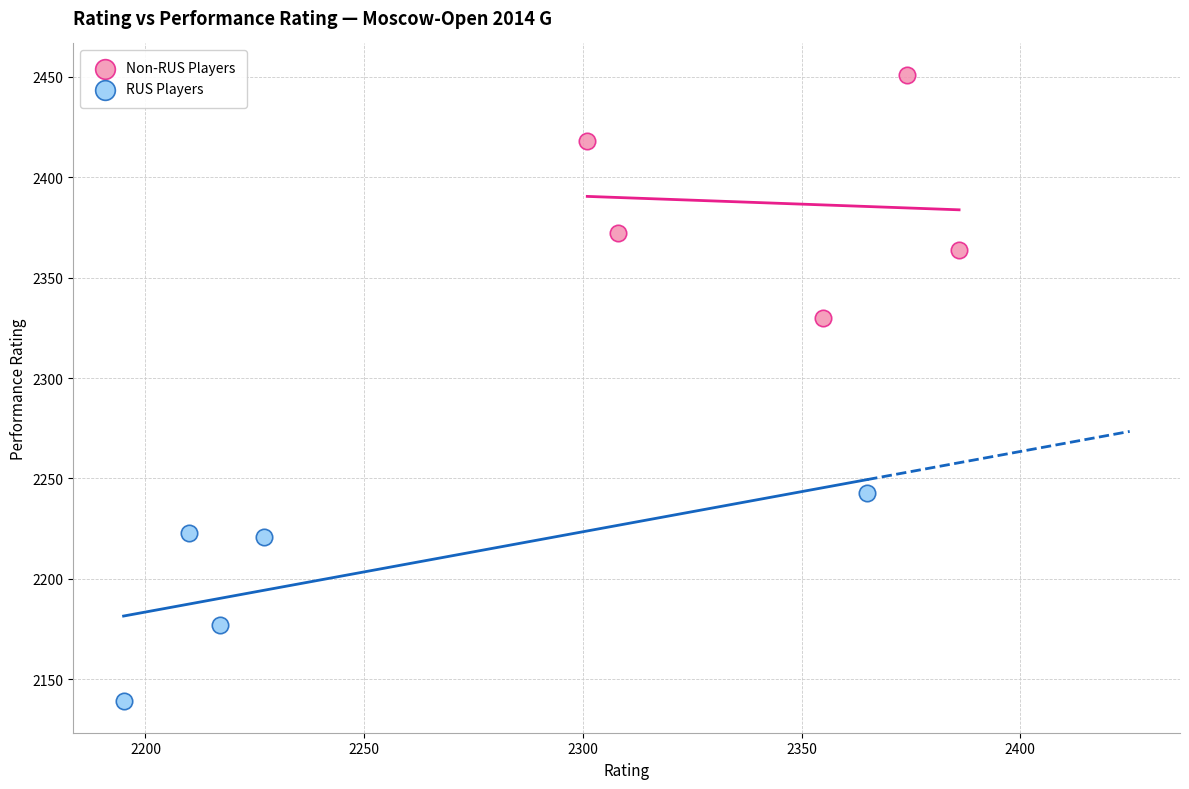

Which series has the widest spread of Y values?

Non-RUS Players